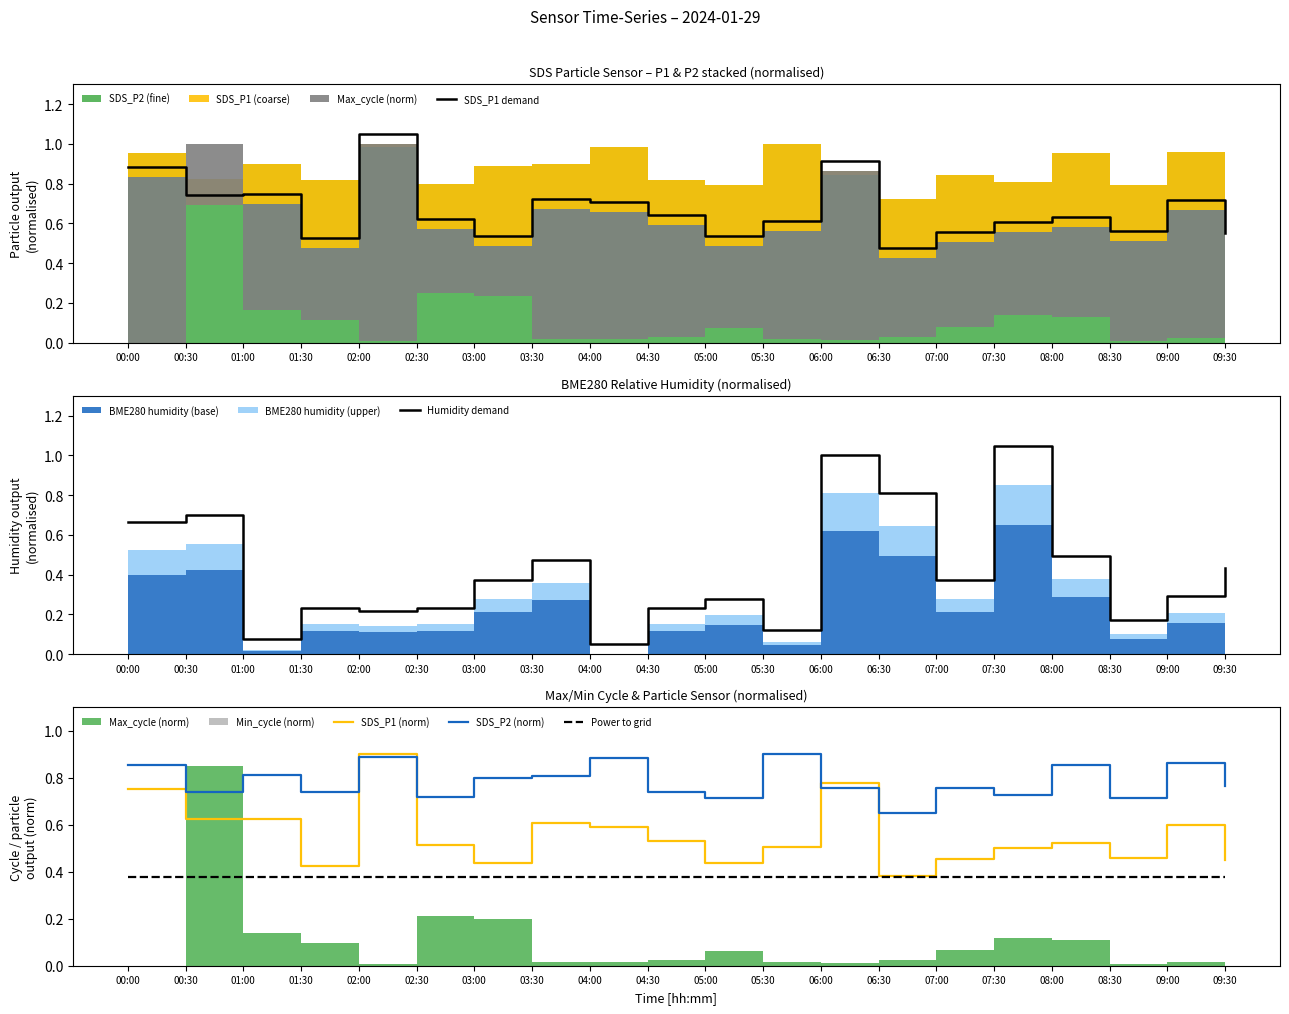

Between 03:00 and 05:30, which is larger?

05:30